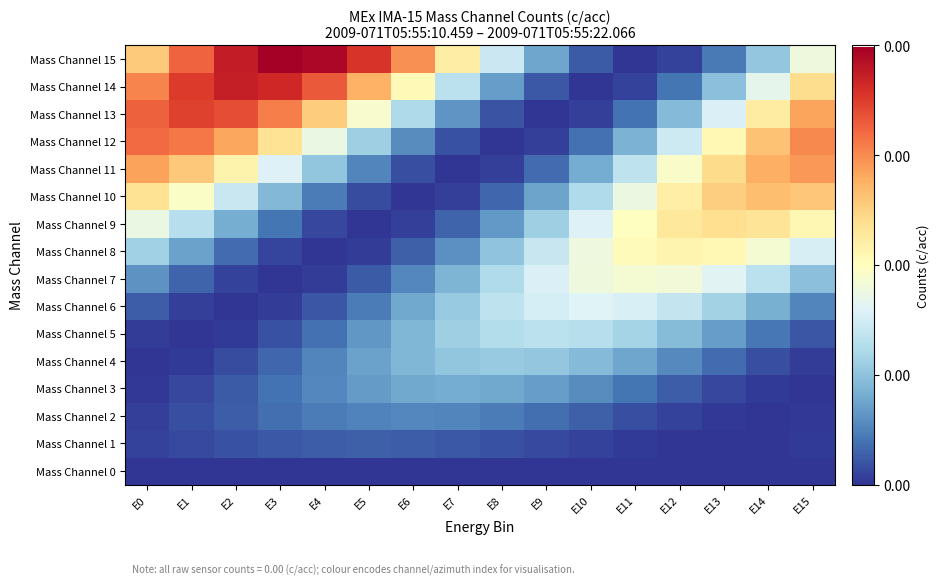

Reading left to right, transcribe all the data shown in this chart.

Mass Channel 0: E0=0.0	E1=0.0	E2=0.0	E3=0.0	E4=0.0	E5=0.0	E6=0.0	E7=0.0	E8=0.0	E9=0.0	E10=0.0	E11=0.0	E12=0.0	E13=0.0	E14=0.0	E15=0.0
Mass Channel 1: E0=0.0	E1=0.0	E2=0.0	E3=0.1	E4=0.1	E5=0.1	E6=0.1	E7=0.1	E8=0.0	E9=0.0	E10=0.0	E11=0.0	E12=0.0	E13=0.0	E14=0.0	E15=0.0
Mass Channel 2: E0=0.0	E1=0.0	E2=0.1	E3=0.1	E4=0.1	E5=0.1	E6=0.1	E7=0.1	E8=0.1	E9=0.1	E10=0.1	E11=0.0	E12=0.0	E13=0.0	E14=0.0	E15=0.0
Mass Channel 3: E0=0.0	E1=0.0	E2=0.1	E3=0.1	E4=0.1	E5=0.2	E6=0.2	E7=0.2	E8=0.2	E9=0.2	E10=0.1	E11=0.1	E12=0.1	E13=0.0	E14=0.0	E15=0.0
Mass Channel 4: E0=0.0	E1=0.0	E2=0.0	E3=0.1	E4=0.1	E5=0.2	E6=0.2	E7=0.3	E8=0.3	E9=0.3	E10=0.2	E11=0.2	E12=0.1	E13=0.1	E14=0.0	E15=0.0
Mass Channel 5: E0=0.0	E1=0.0	E2=0.0	E3=0.0	E4=0.1	E5=0.2	E6=0.2	E7=0.3	E8=0.3	E9=0.3	E10=0.3	E11=0.3	E12=0.2	E13=0.2	E14=0.1	E15=0.1
Mass Channel 6: E0=0.1	E1=0.0	E2=0.0	E3=0.0	E4=0.1	E5=0.1	E6=0.2	E7=0.3	E8=0.3	E9=0.4	E10=0.4	E11=0.4	E12=0.3	E13=0.3	E14=0.2	E15=0.1
Mass Channel 7: E0=0.2	E1=0.1	E2=0.0	E3=0.0	E4=0.0	E5=0.1	E6=0.1	E7=0.2	E8=0.3	E9=0.4	E10=0.4	E11=0.5	E12=0.5	E13=0.4	E14=0.3	E15=0.2
Mass Channel 8: E0=0.3	E1=0.2	E2=0.1	E3=0.0	E4=0.0	E5=0.0	E6=0.1	E7=0.2	E8=0.3	E9=0.4	E10=0.4	E11=0.5	E12=0.5	E13=0.5	E14=0.5	E15=0.4
Mass Channel 9: E0=0.4	E1=0.3	E2=0.2	E3=0.1	E4=0.0	E5=0.0	E6=0.0	E7=0.1	E8=0.2	E9=0.3	E10=0.4	E11=0.5	E12=0.6	E13=0.6	E14=0.6	E15=0.5
Mass Channel 10: E0=0.6	E1=0.5	E2=0.4	E3=0.2	E4=0.1	E5=0.0	E6=0.0	E7=0.0	E8=0.1	E9=0.2	E10=0.3	E11=0.4	E12=0.6	E13=0.6	E14=0.7	E15=0.6
Mass Channel 11: E0=0.7	E1=0.6	E2=0.5	E3=0.4	E4=0.3	E5=0.1	E6=0.0	E7=0.0	E8=0.0	E9=0.1	E10=0.2	E11=0.3	E12=0.5	E13=0.6	E14=0.7	E15=0.7
Mass Channel 12: E0=0.8	E1=0.8	E2=0.7	E3=0.6	E4=0.4	E5=0.3	E6=0.1	E7=0.0	E8=0.0	E9=0.0	E10=0.1	E11=0.2	E12=0.4	E13=0.5	E14=0.7	E15=0.8
Mass Channel 13: E0=0.8	E1=0.9	E2=0.8	E3=0.8	E4=0.6	E5=0.5	E6=0.3	E7=0.2	E8=0.1	E9=0.0	E10=0.0	E11=0.1	E12=0.2	E13=0.4	E14=0.6	E15=0.7
Mass Channel 14: E0=0.8	E1=0.9	E2=0.9	E3=0.9	E4=0.8	E5=0.7	E6=0.5	E7=0.3	E8=0.2	E9=0.1	E10=0.0	E11=0.0	E12=0.1	E13=0.2	E14=0.4	E15=0.6
Mass Channel 15: E0=0.6	E1=0.8	E2=0.9	E3=1.0	E4=1.0	E5=0.9	E6=0.7	E7=0.6	E8=0.4	E9=0.2	E10=0.1	E11=0.0	E12=0.0	E13=0.1	E14=0.3	E15=0.4